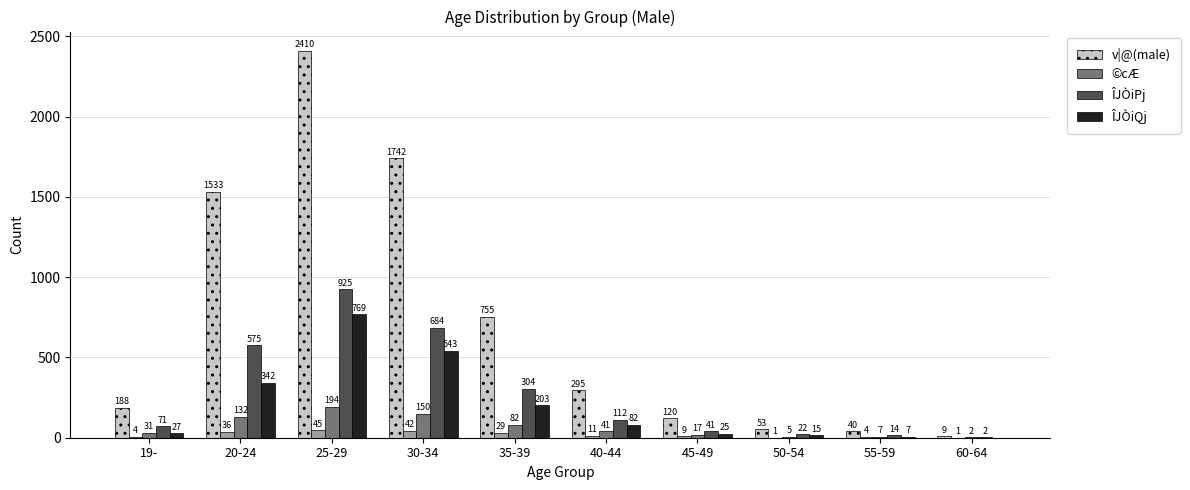

Is it true that v|@(male) equals 162 at 35-39?

False